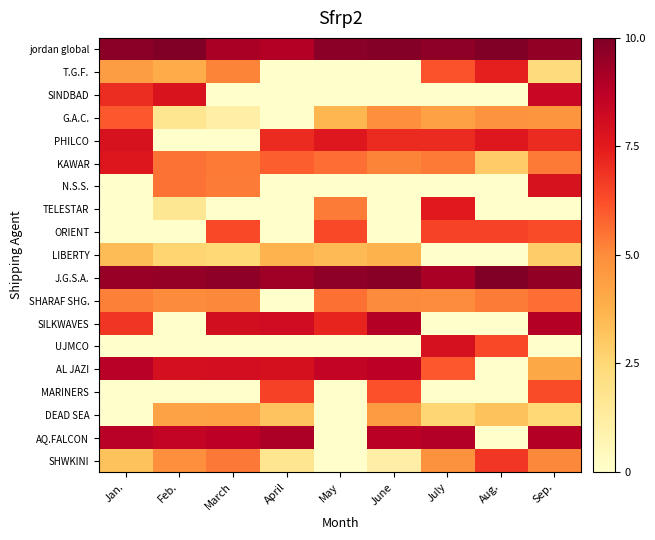

Rank the series at Aug. from lowest to highest value.

SINDBAD, N.S.S., TELESTAR, LIBERTY, SILKWAVES, AL JAZI, MARINERS, AQ.FALCON, KAWAR, DEAD SEA, G.A.C., SHARAF SHG., UJMCO, ORIENT, SHWKINI, T.G.F., PHILCO, J.G.S.A., jordan global